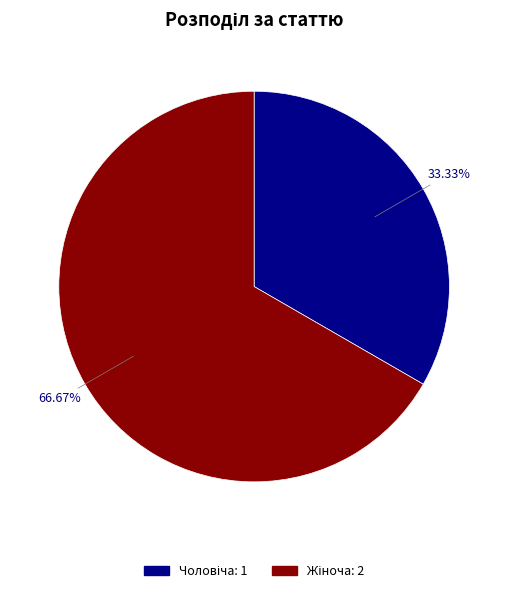

How many segments does this pie chart have?

2